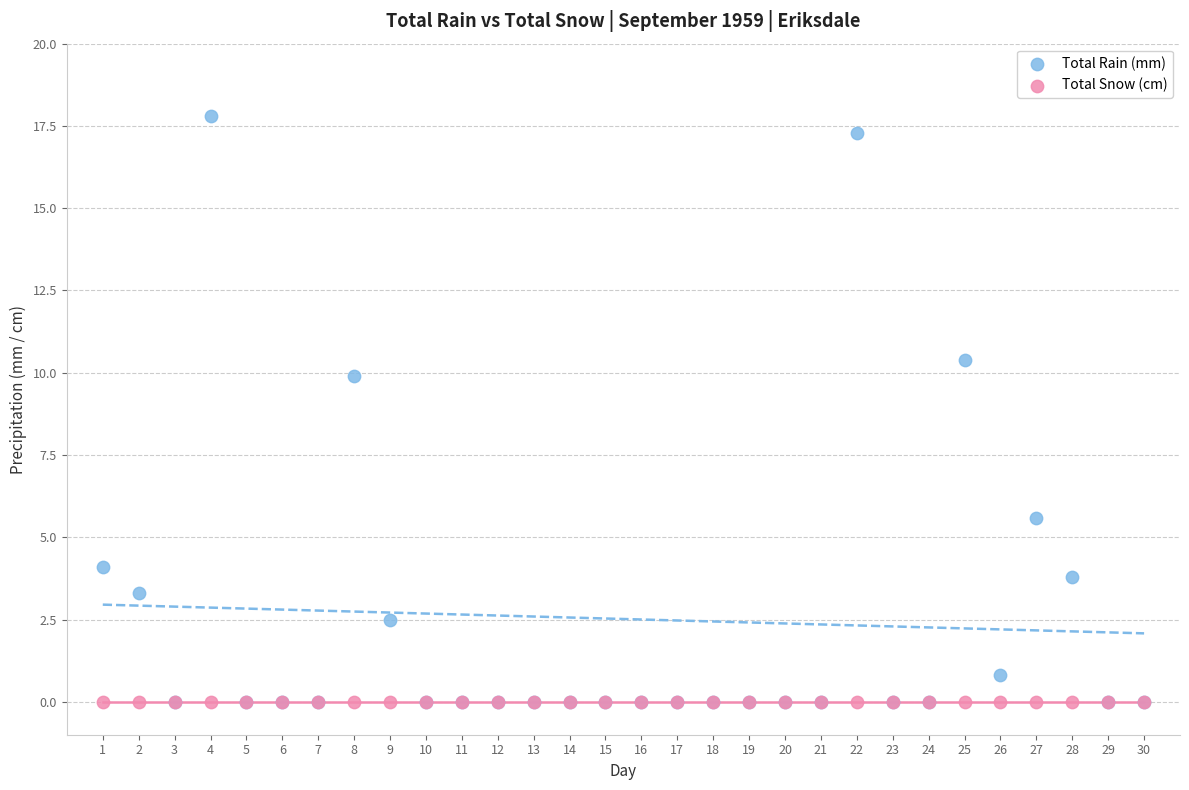

Across all series, what Y value is closest to 8?

9.9